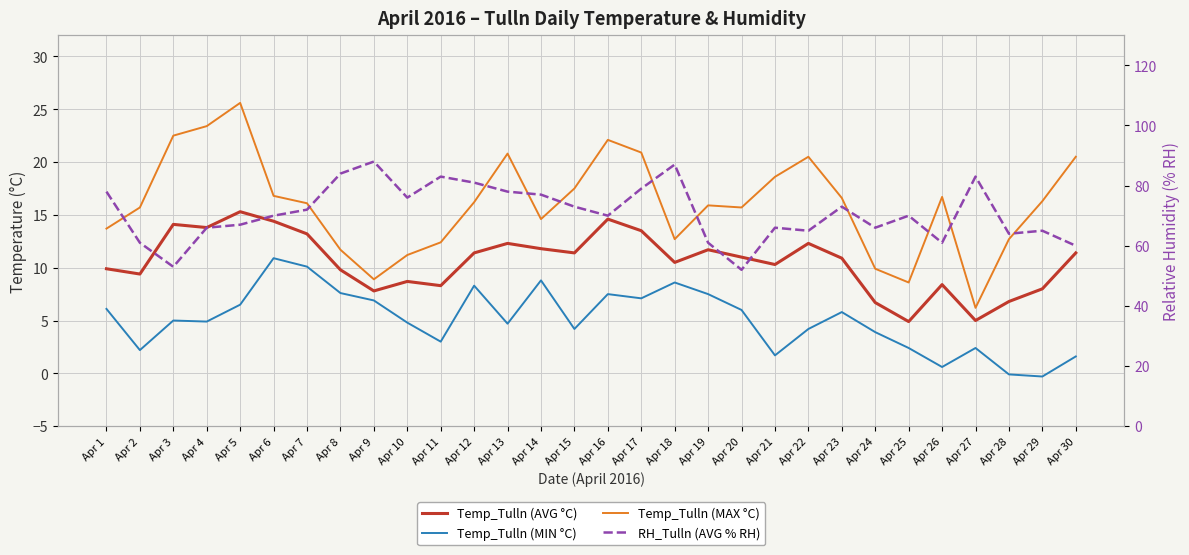

What are all the series names shown in the legend?

Temp_Tulln (AVG °C), Temp_Tulln (MIN °C), Temp_Tulln (MAX °C), RH_Tulln (AVG % RH)